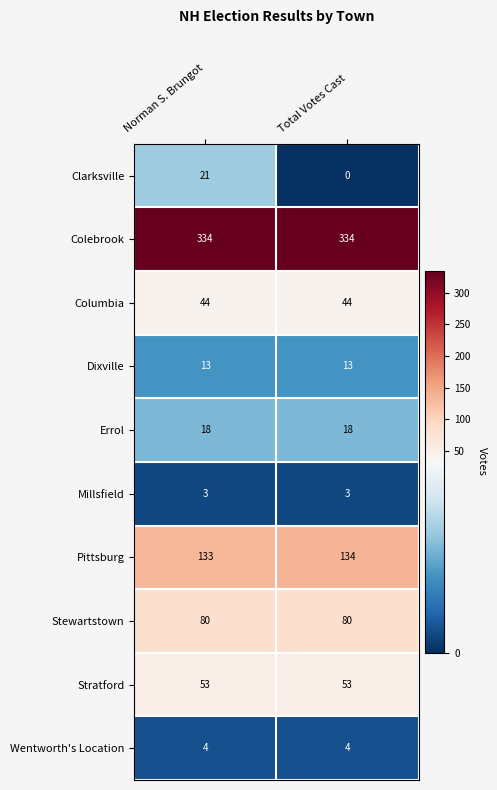

Which series has the widest spread of values?

Clarksville